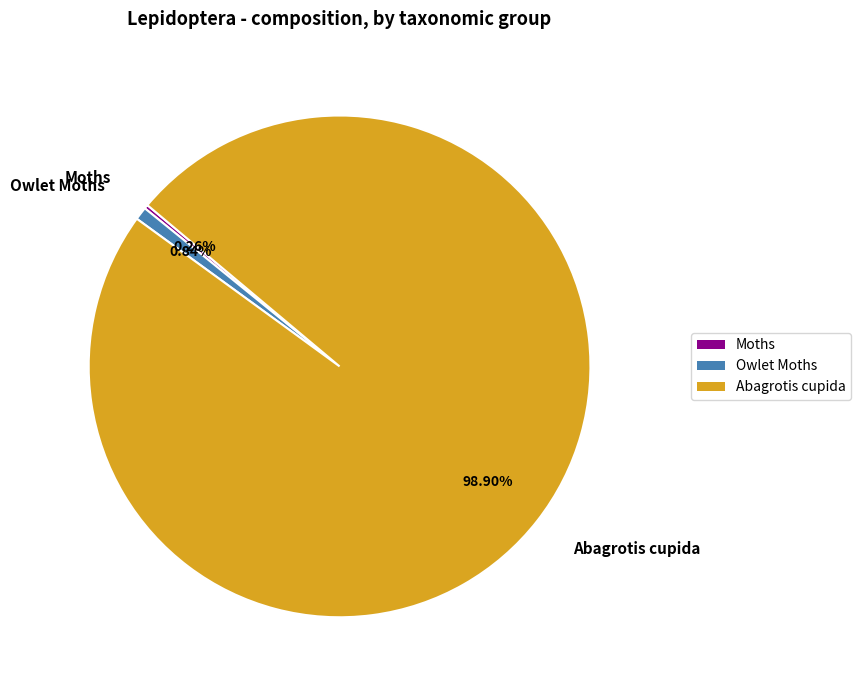

What is the majority slice?

Abagrotis cupida